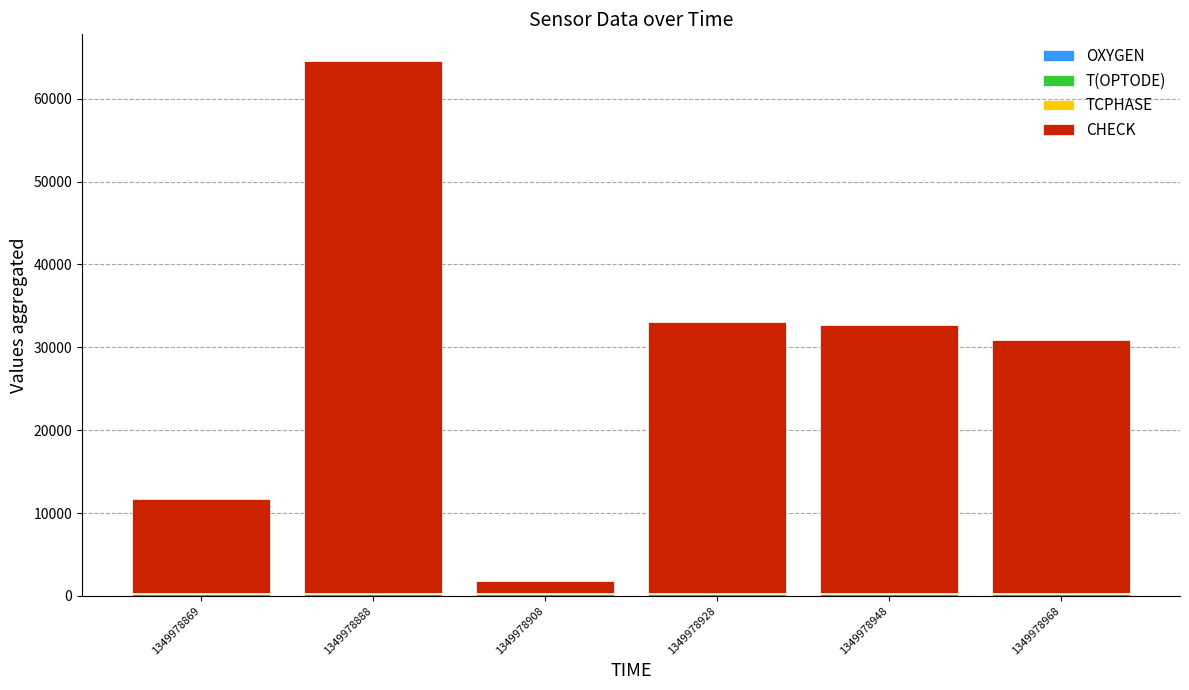

At which category is the sum across all series the highest?

1349978888